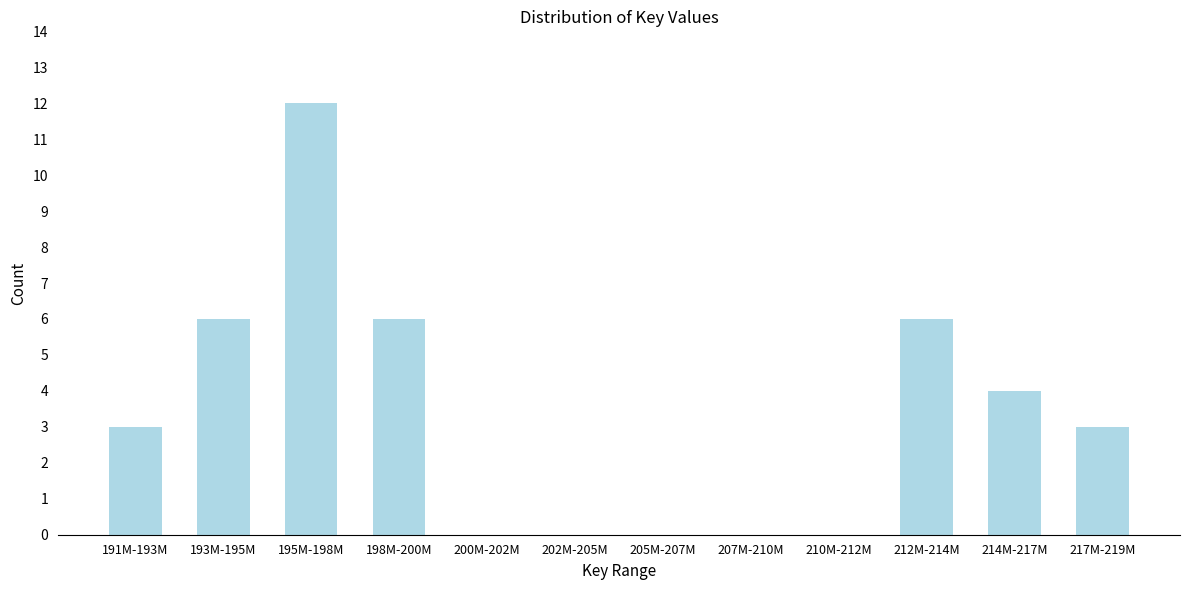

Reading left to right, extract all data points from this chart.

191M-193M=3	193M-195M=6	195M-198M=12	198M-200M=6	200M-202M=0	202M-205M=0	205M-207M=0	207M-210M=0	210M-212M=0	212M-214M=6	214M-217M=4	217M-219M=3